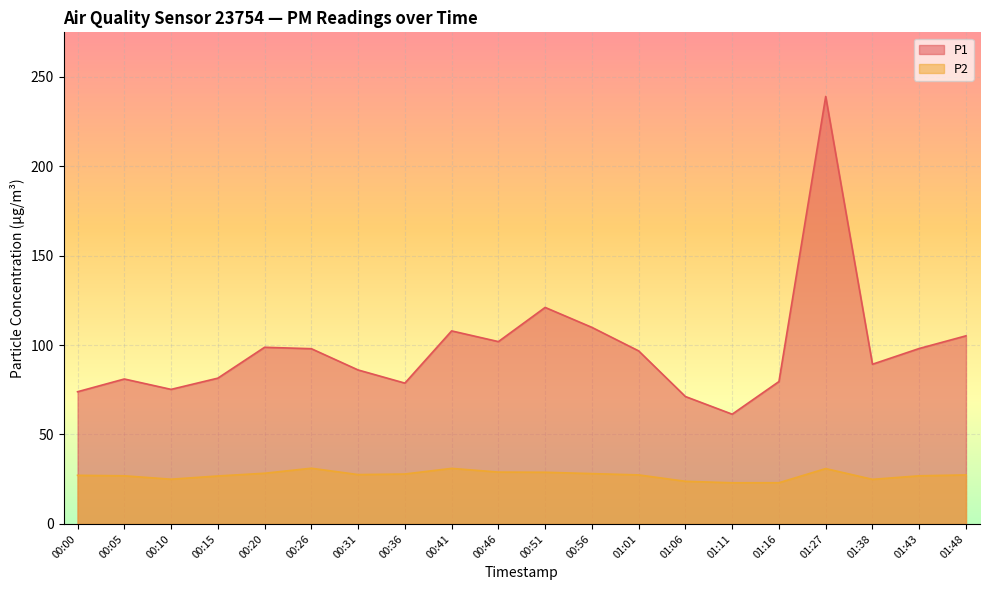

The value of P1 at 01:48 is 56.2. True or false?

False